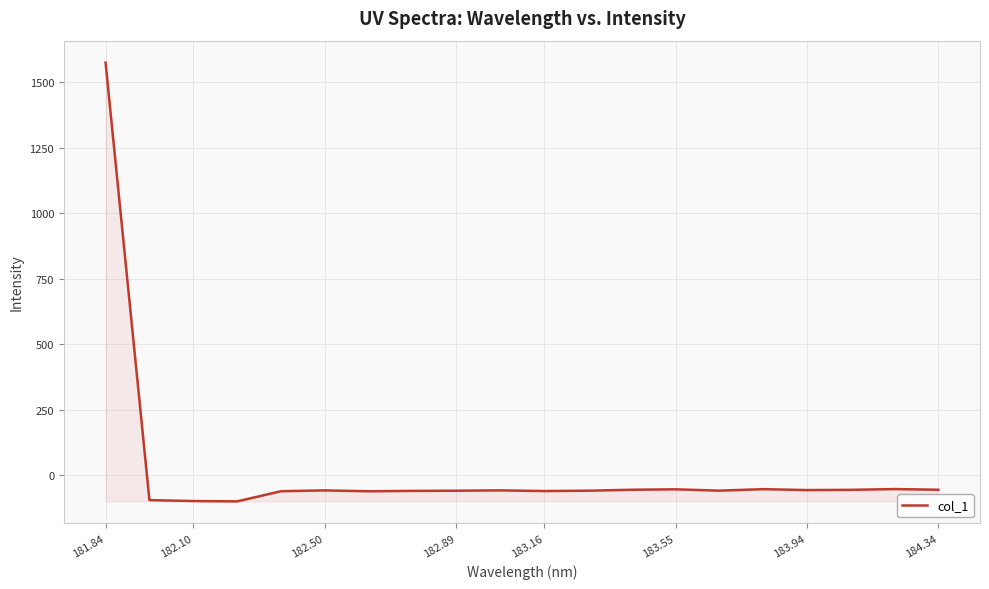

What is the maximum value shown in the chart?

1574.0